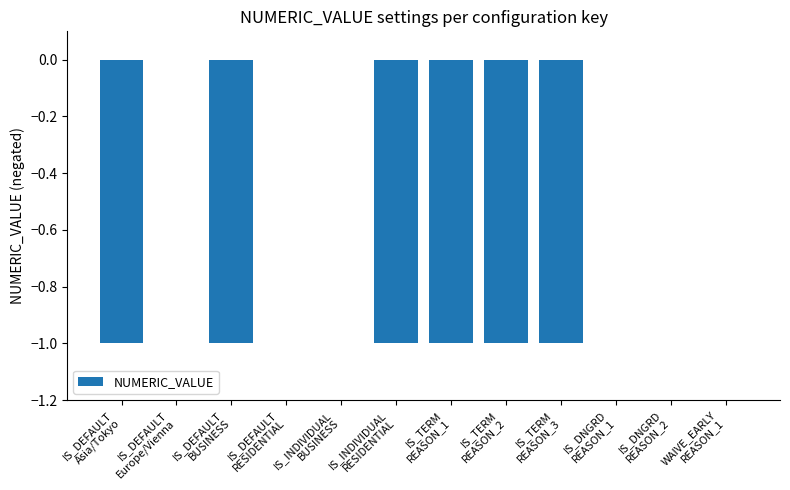

What is the sum of all values?

-6